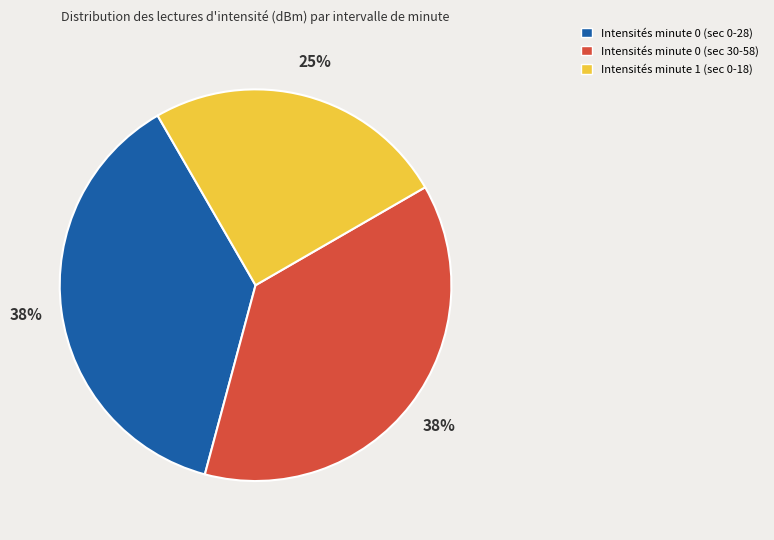

Is there any slice that represents more than half of the pie?

No